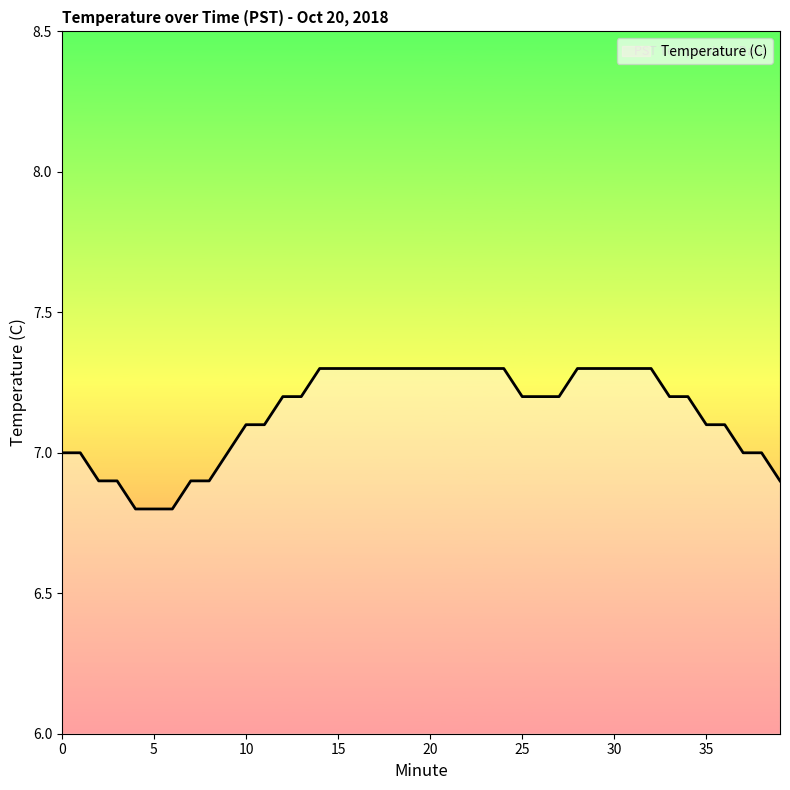

Reading left to right, extract all data points from this chart.

7.0	7.0	6.9	6.9	6.8	6.8	6.8	6.9	6.9	7.0	7.1	7.1	7.2	7.2	7.3	7.3	7.3	7.3	7.3	7.3	7.3	7.3	7.3	7.3	7.3	7.2	7.2	7.2	7.3	7.3	7.3	7.3	7.3	7.2	7.2	7.1	7.1	7.0	7.0	6.9